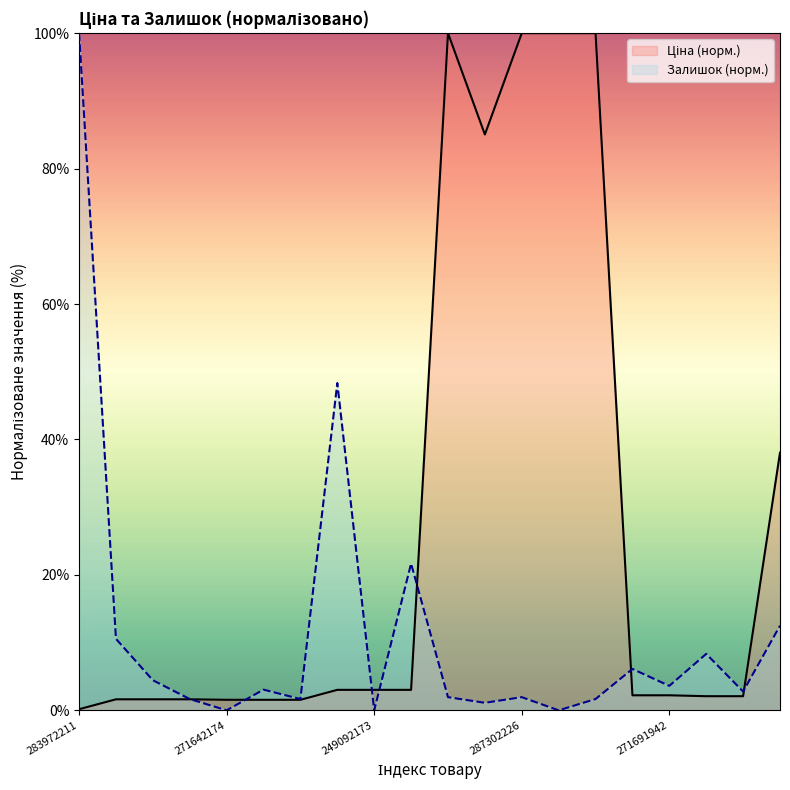

How many lines are shown in the chart?

2